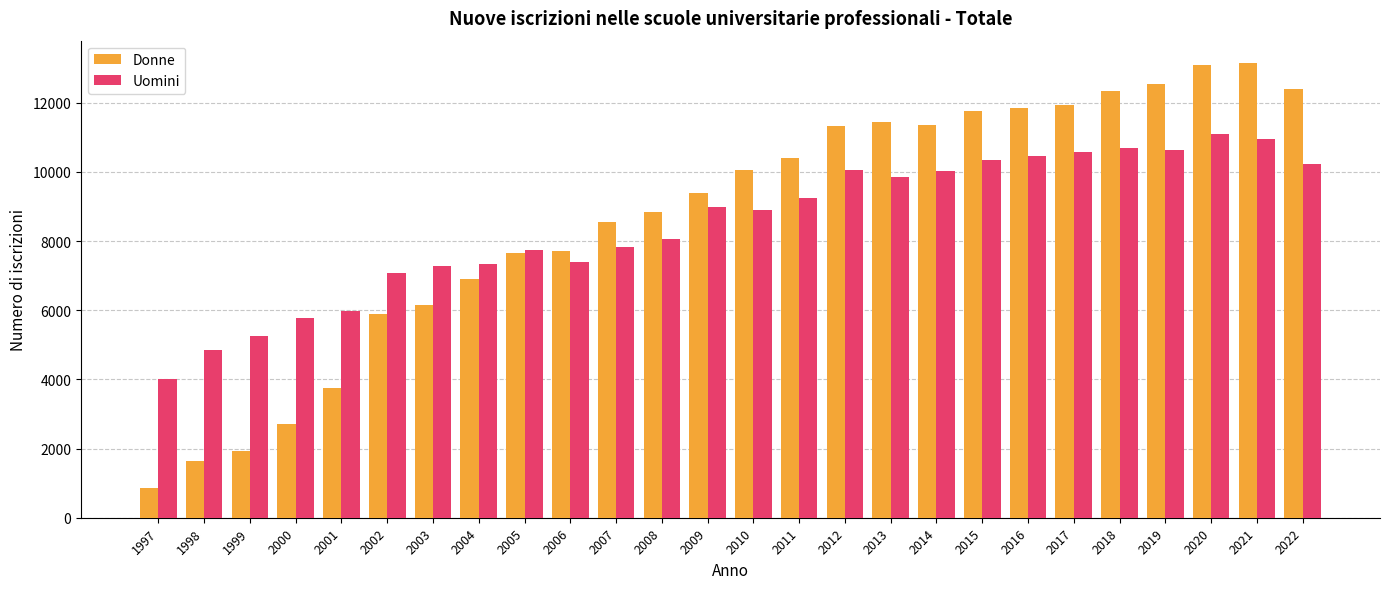

Is it true that Donne equals 11337 at 2012?

True